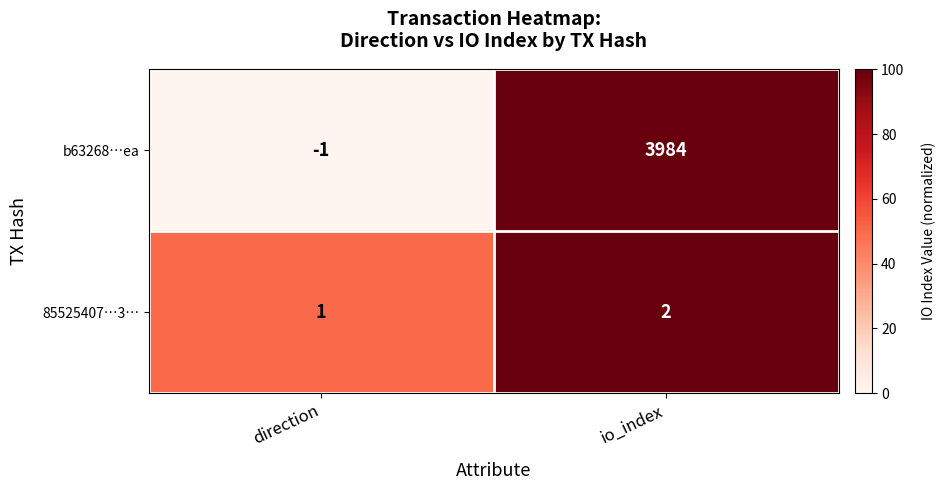

True or false: 85525407…3… has a value of 2 at io_index.

True